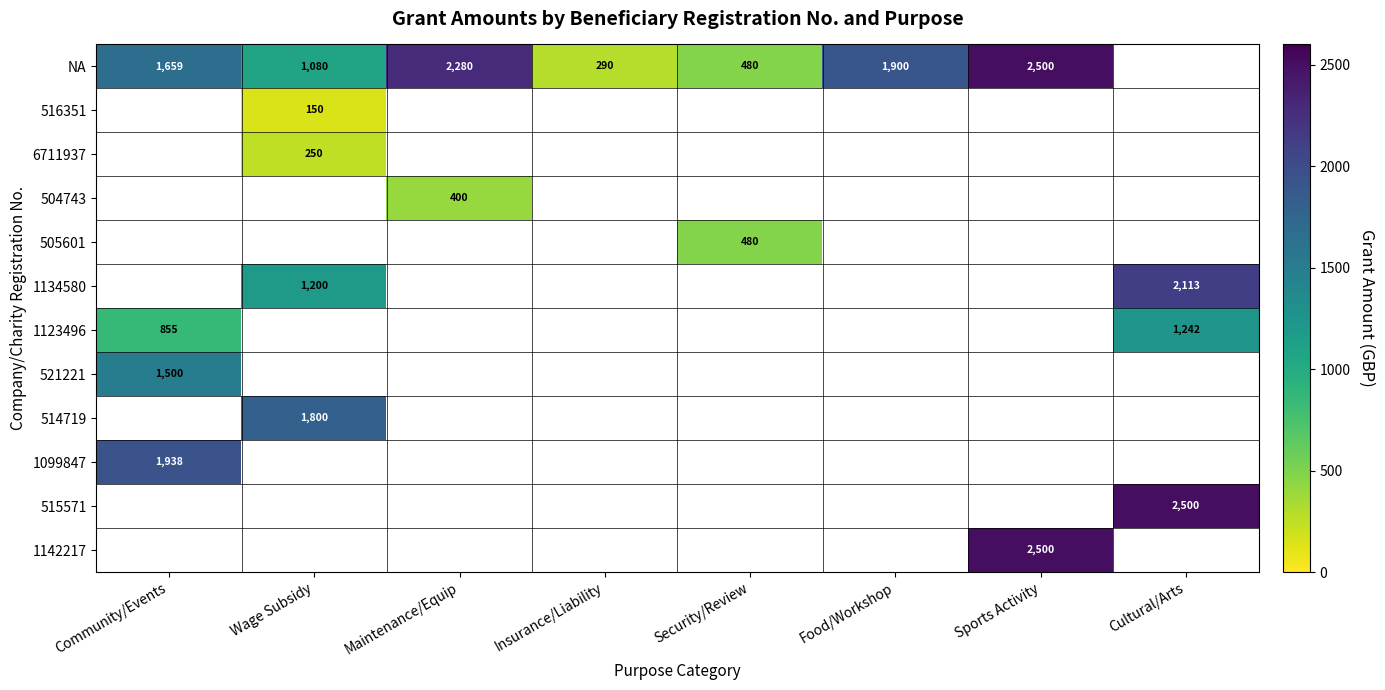

True or false: 1134580 has a value of 1815 at Wage Subsidy.

False